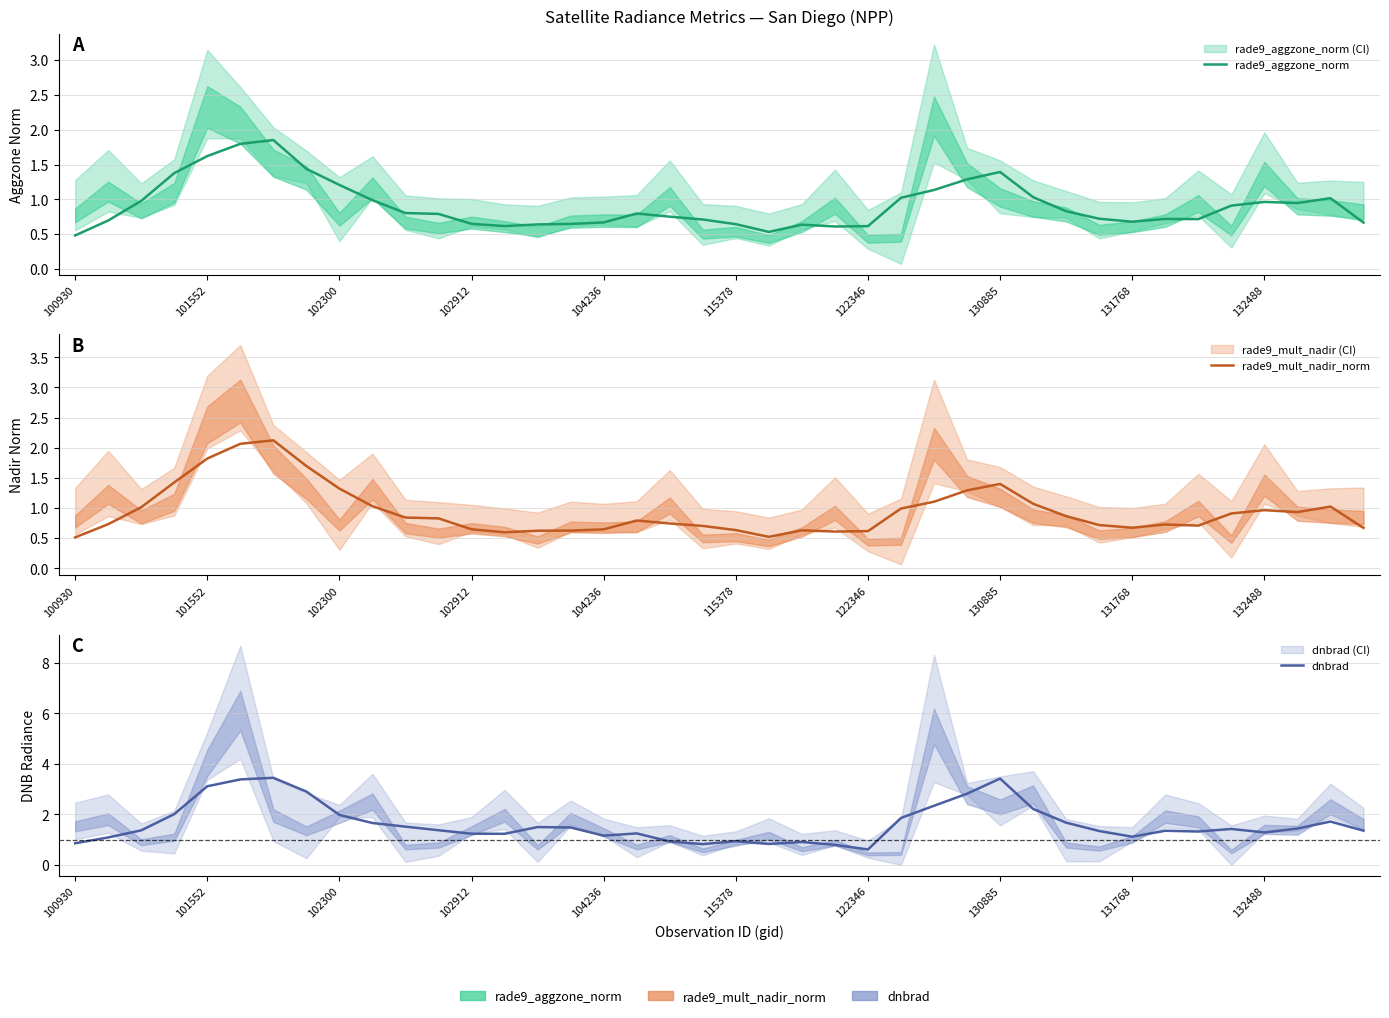

True or false: rade9_mult_nadir_norm has a value of 0.6 at 22.

True